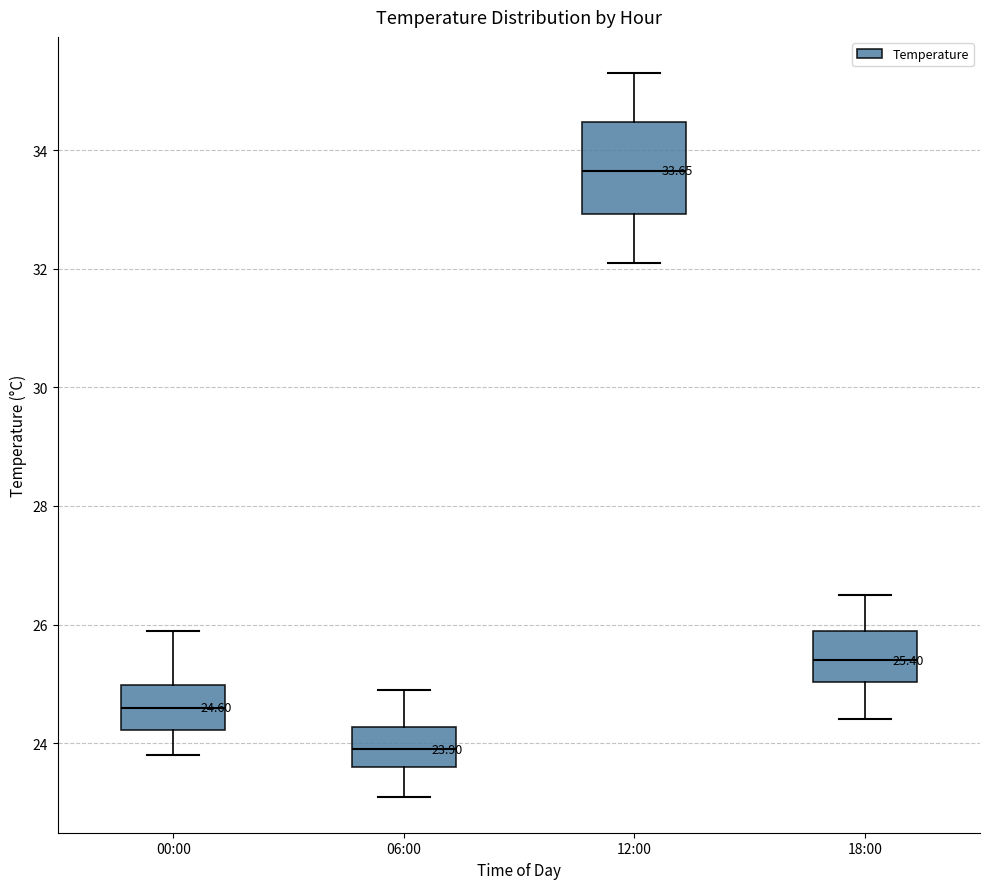

Which box is the tallest, from its lower edge to its upper edge?

12:00